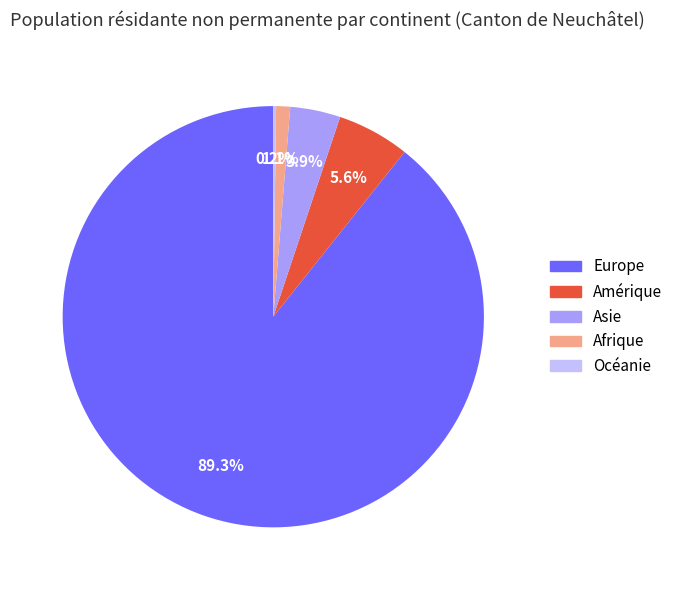

To the nearest percent, what is the difference between the largest and smallest slice percentages?

89%